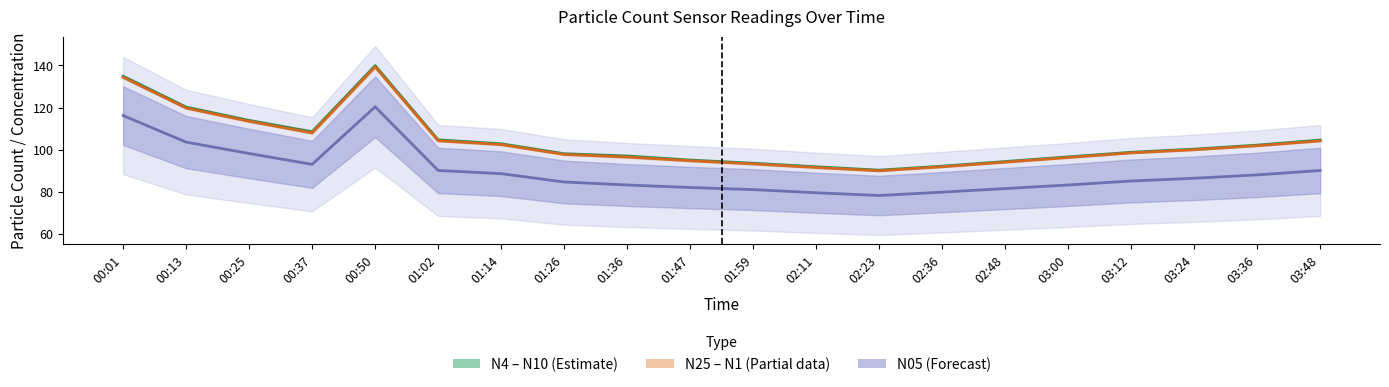

What is the value of the N4 / N10 mid point at the 14th from the left?

92.2